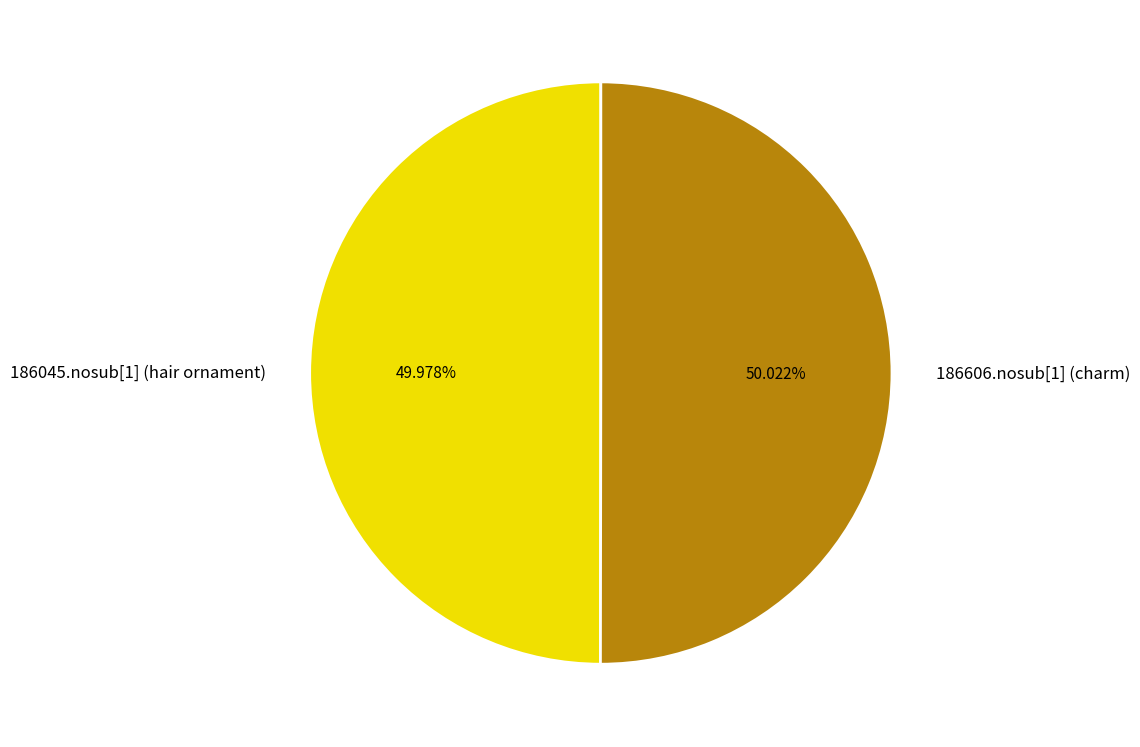

Do 186045.nosub[1] (hair ornament) and 186606.nosub[1] (charm) together represent more than half of the pie?

Yes